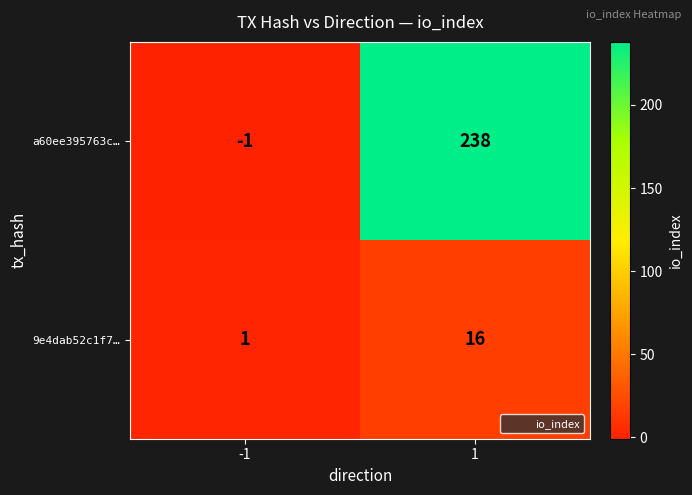

At which category is the sum across all series the highest?

1